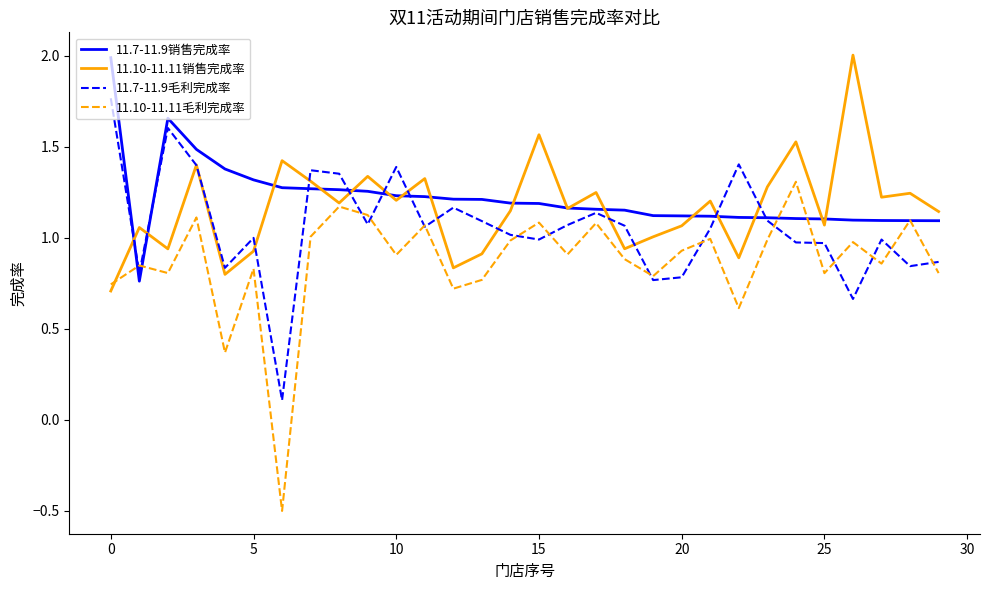

What is the minimum value shown in the chart?

-0.5